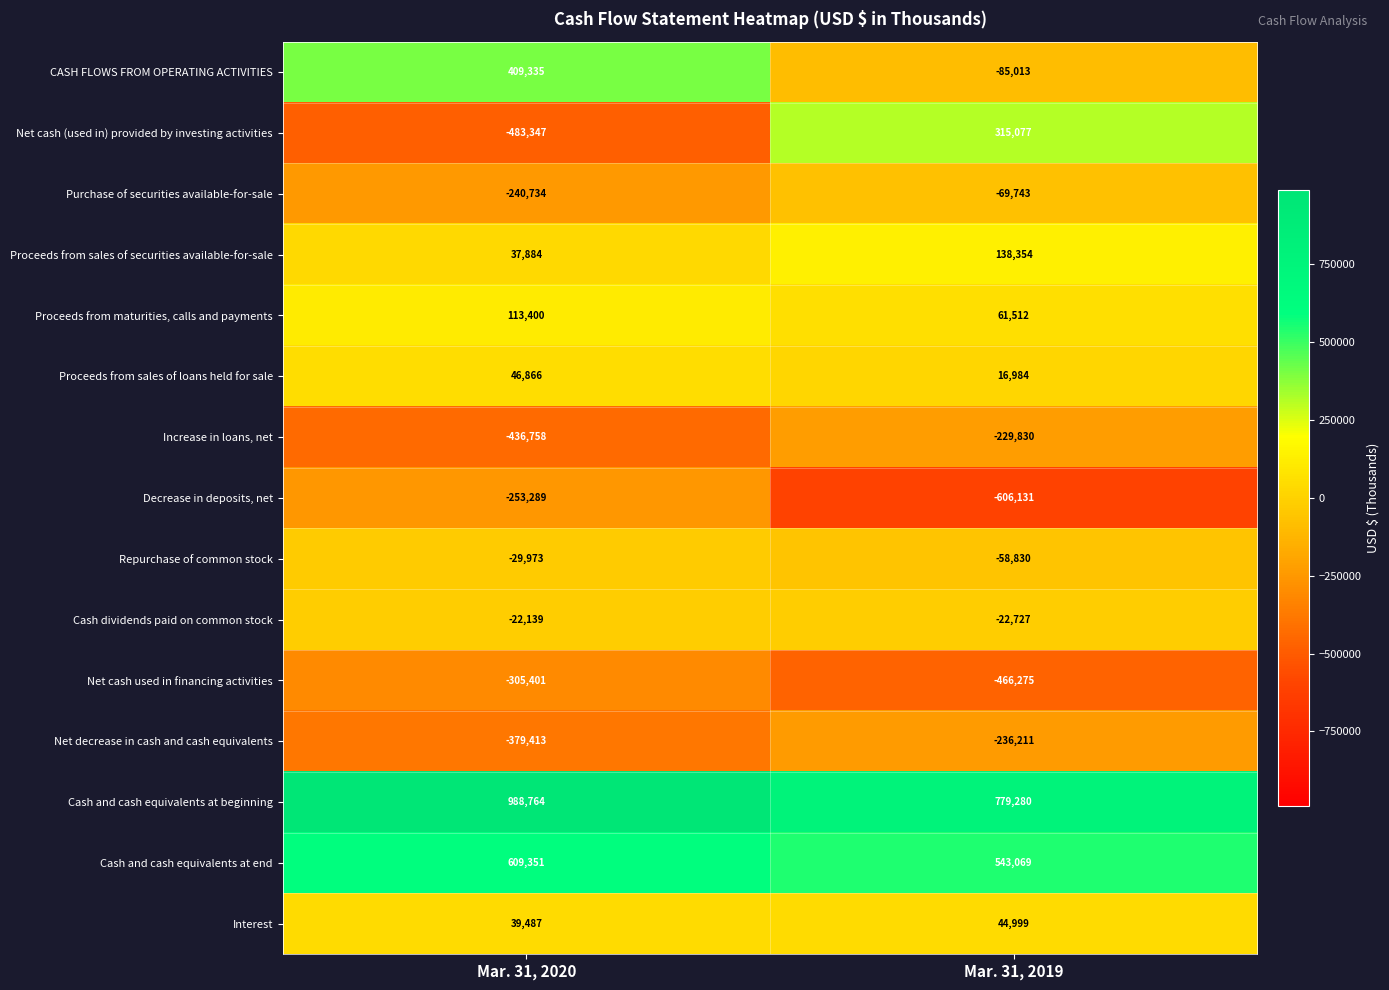

What is the sum of the Proceeds from maturities, calls and payments values at Mar. 31, 2020 and Mar. 31, 2019?

174912